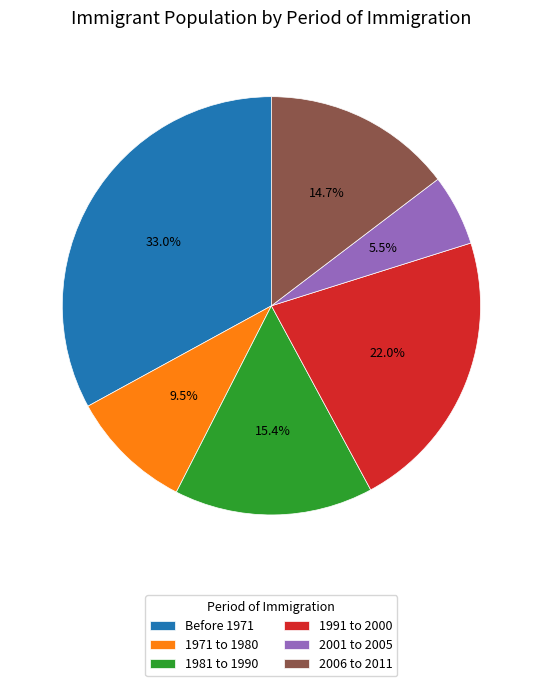

Which slice is the largest?

Before 1971